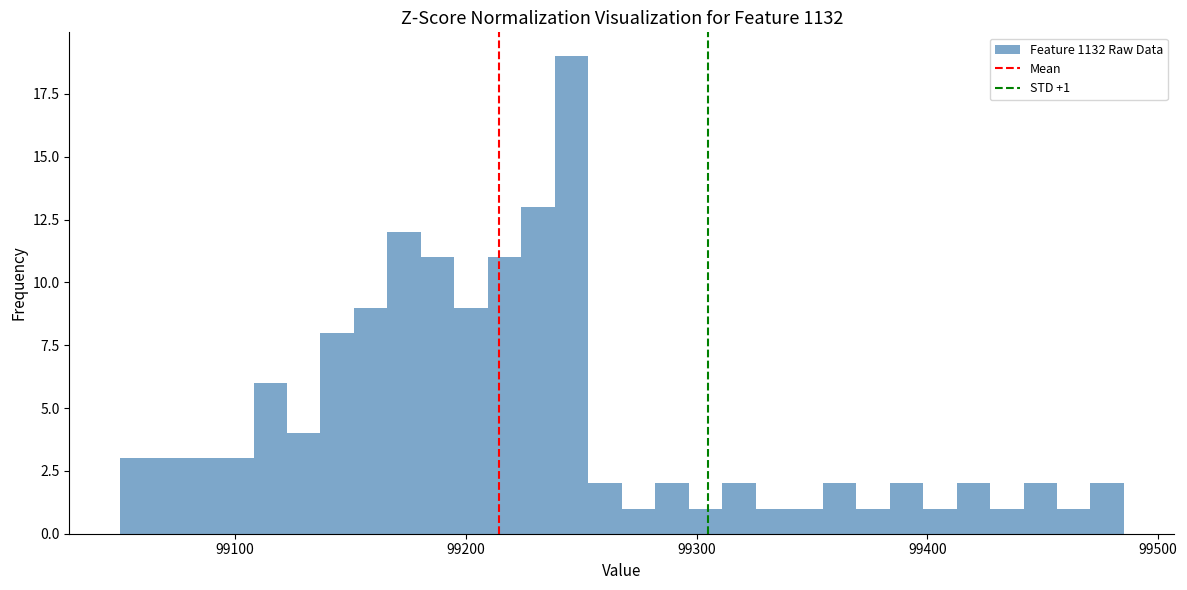

Read against the x-axis, roughly where is the centre of the tallest bar?

99250